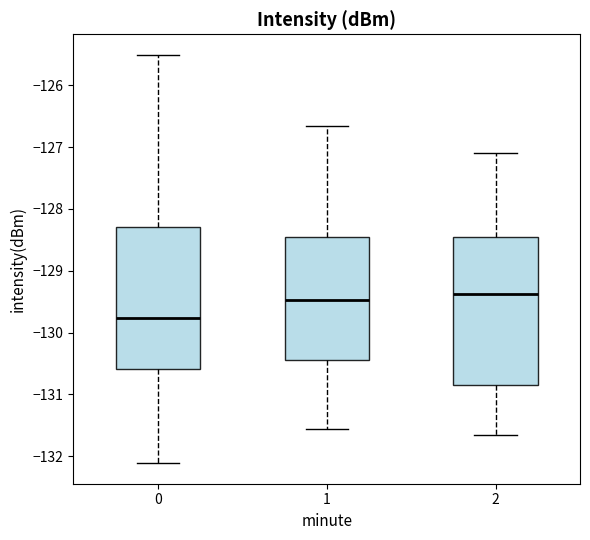

Reading left to right, read every box against the y-axis: the position of its median line, the range the box covers, and the ends of its whiskers. The values are not printed on the chart, so give them approximately, as read against the axis.

0: median -129.8, box -130.6 to -128.3, whiskers -132.1 to -125.5
1: median -129.5, box -130.4 to -128.5, whiskers -131.6 to -126.7
2: median -129.4, box -130.8 to -128.5, whiskers -131.7 to -127.1